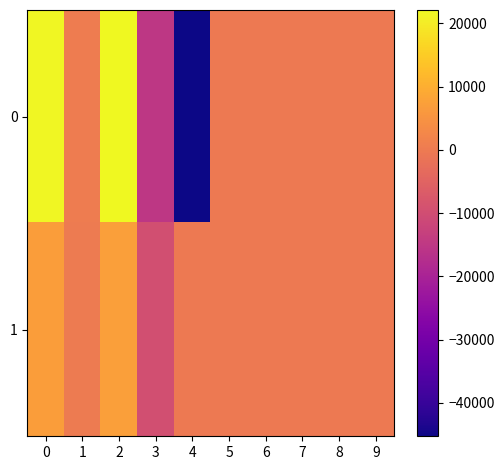

How many data points does each series have?

10